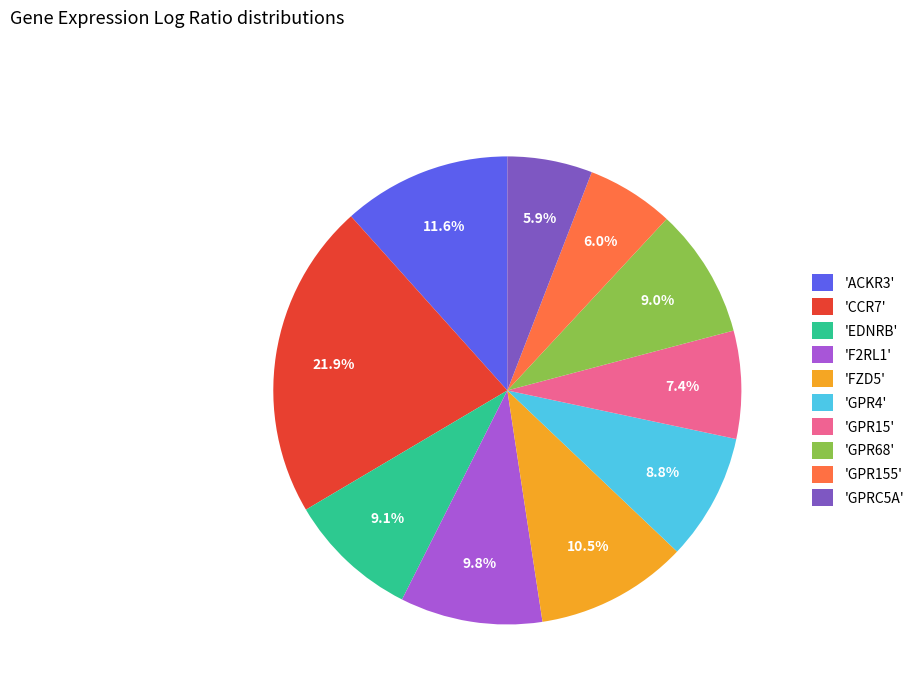

To the nearest percent, what is the difference between the largest and smallest slice percentages?

16%